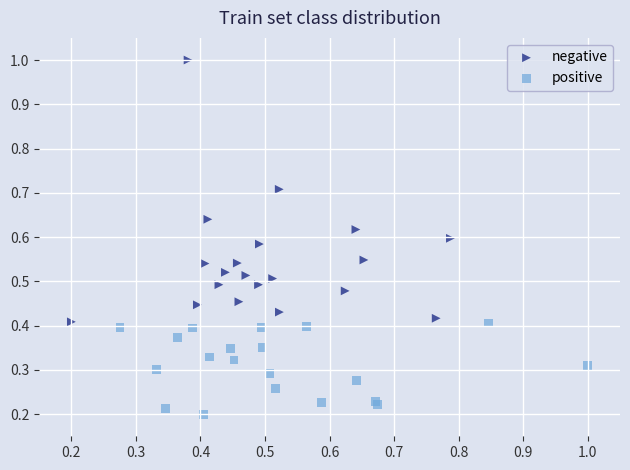

Which series has the widest spread of Y values?

negative